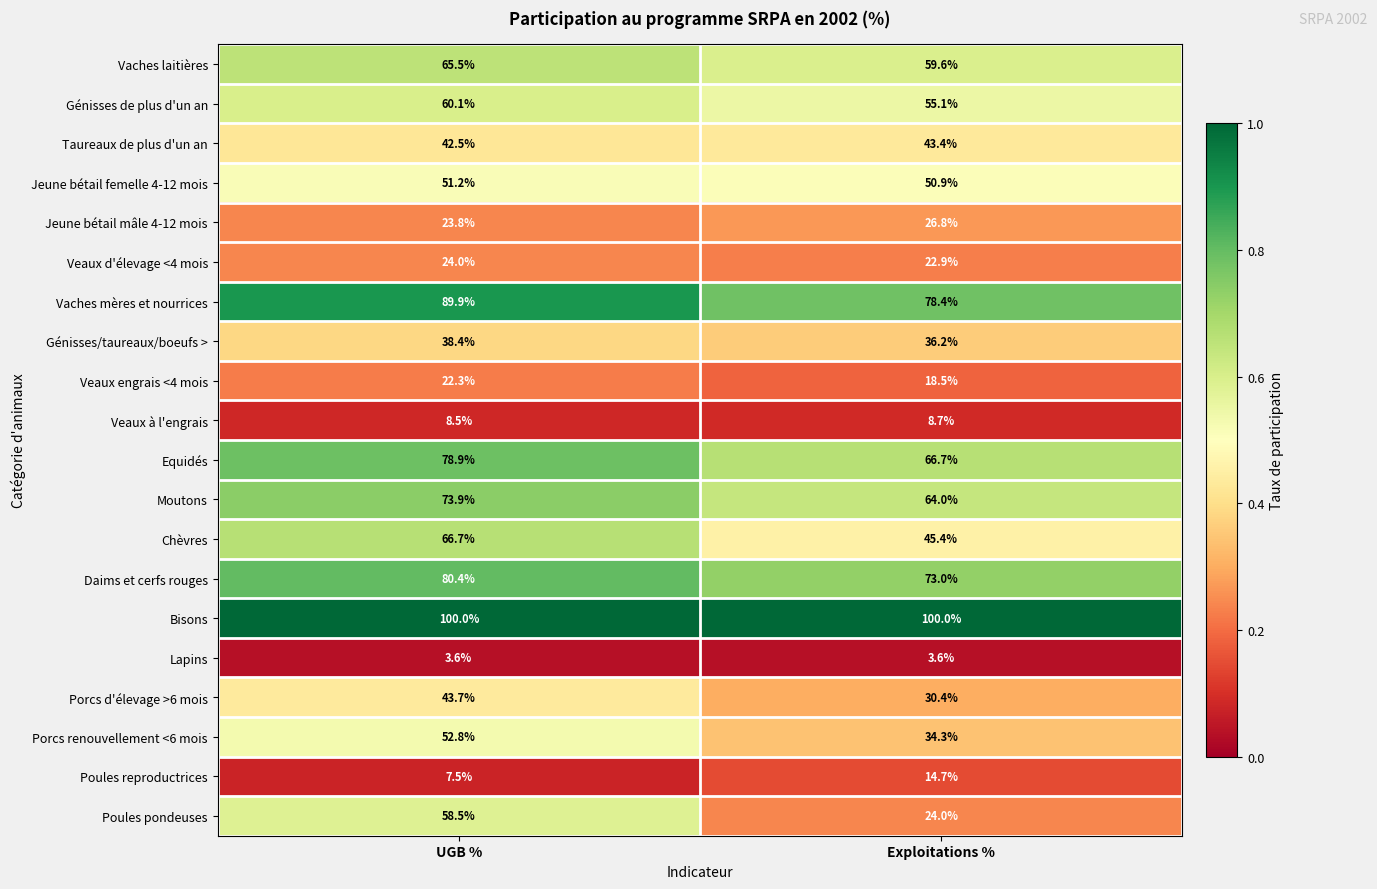

Count the number of categories in the chart.

2